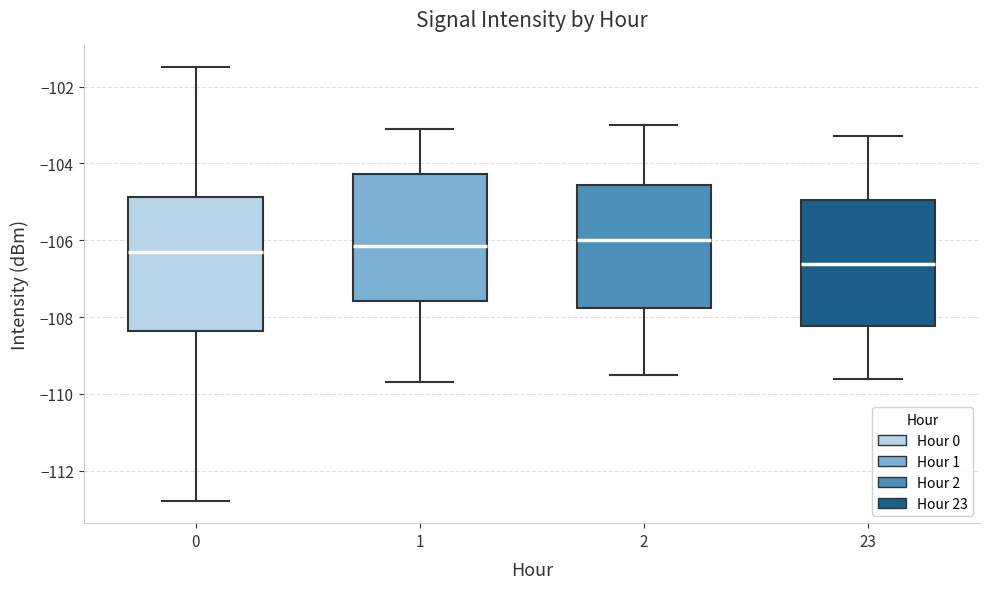

Which box's median line is the lowest?

23